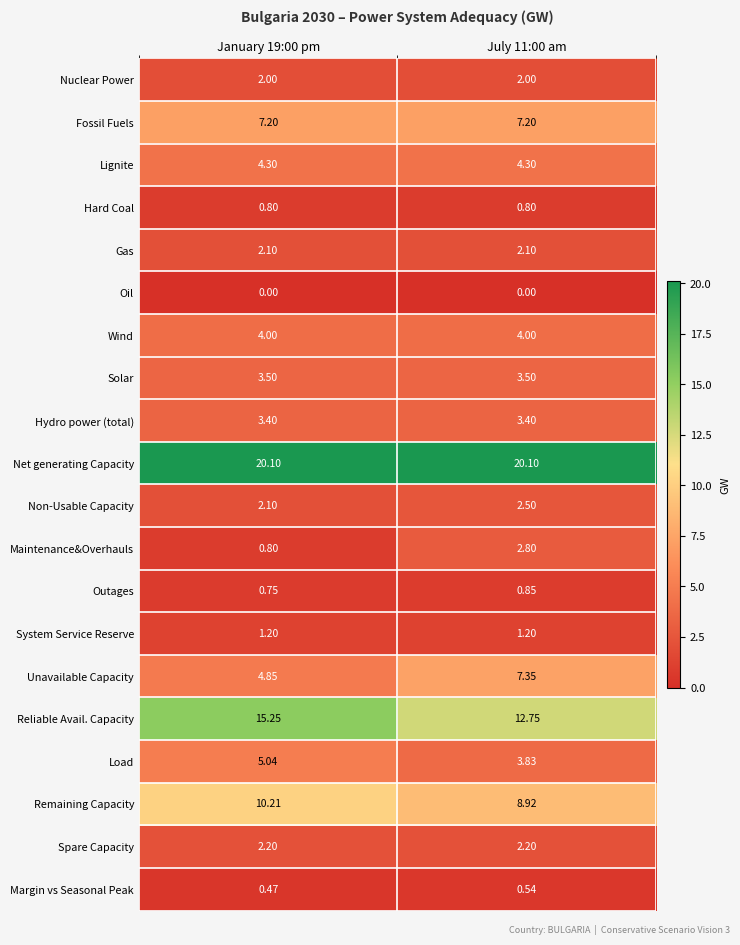

How many series are shown in this chart?

20